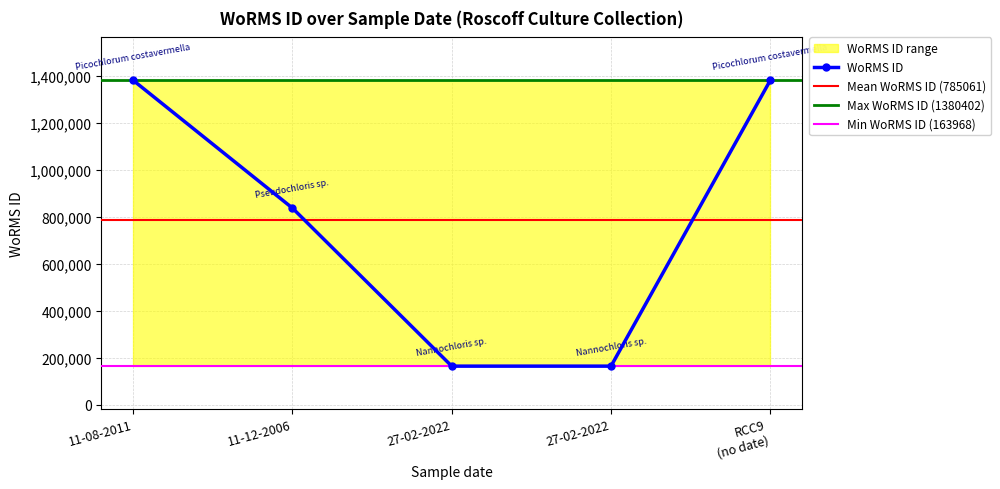

What is the greatest value displayed?

1380402